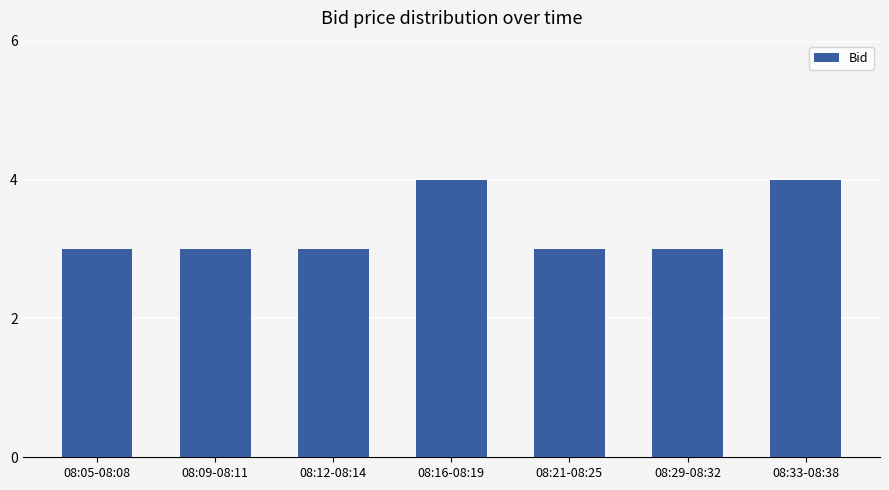

The value at 08:12-08:14 is 3. True or false?

True